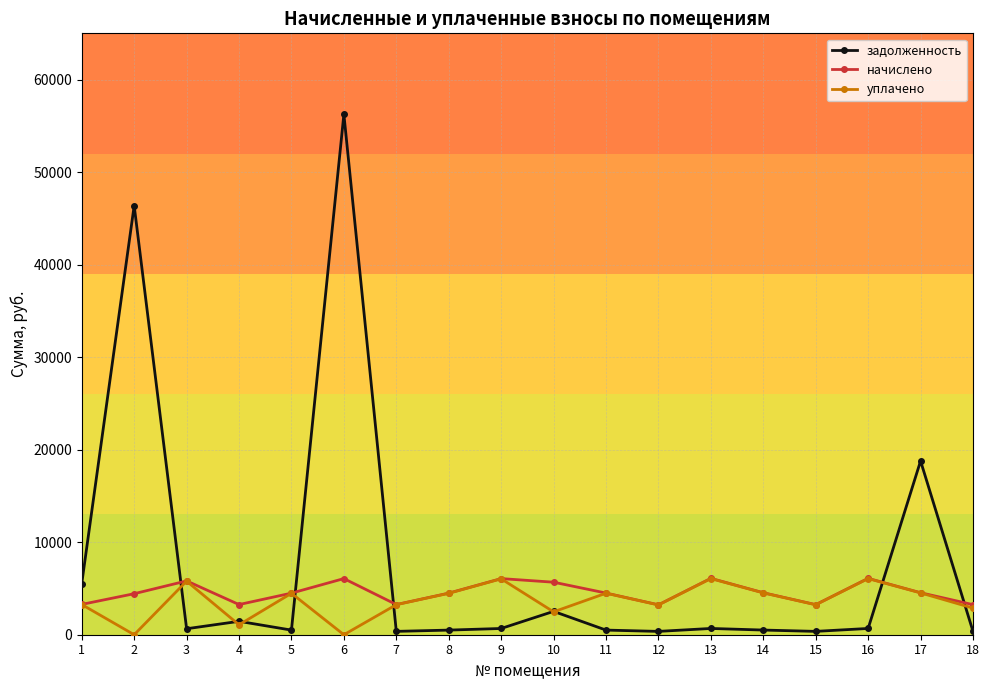

How many interior local peaks does the уплачено series have?

6